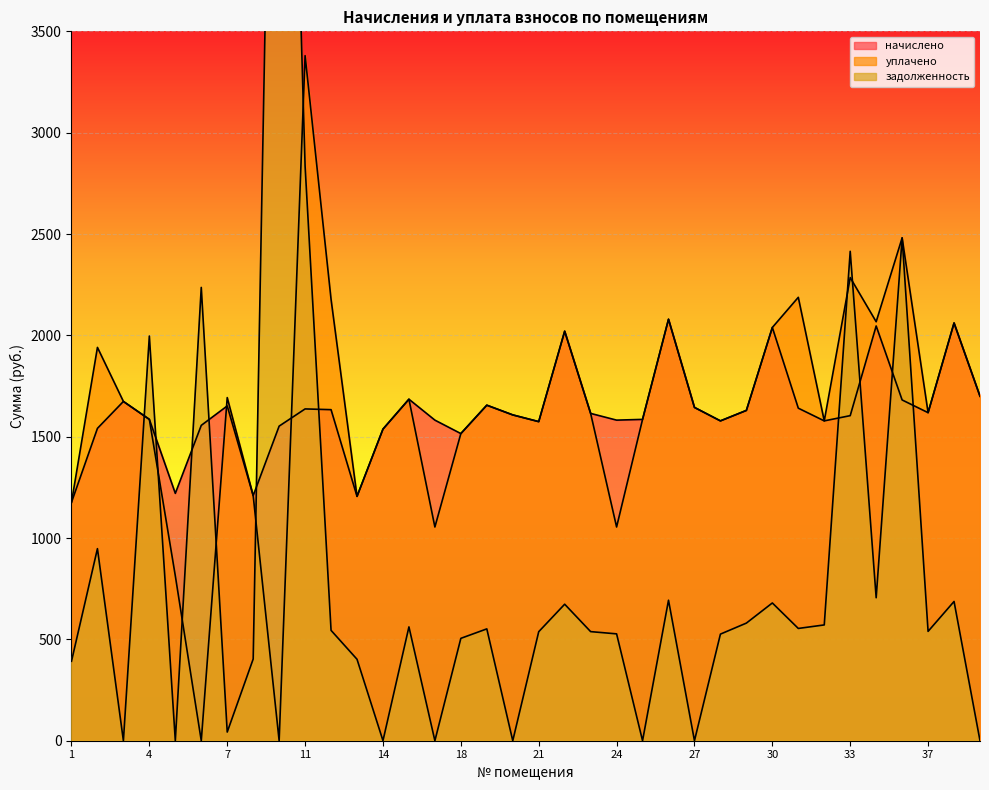

The задолженность series shows 687.0 at 38. True or false?

True